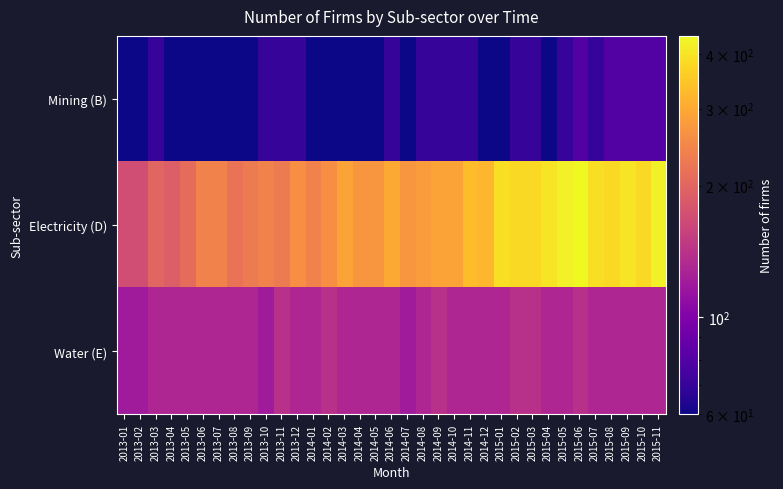

Which series has the largest total across all categories?

Electricity (D)